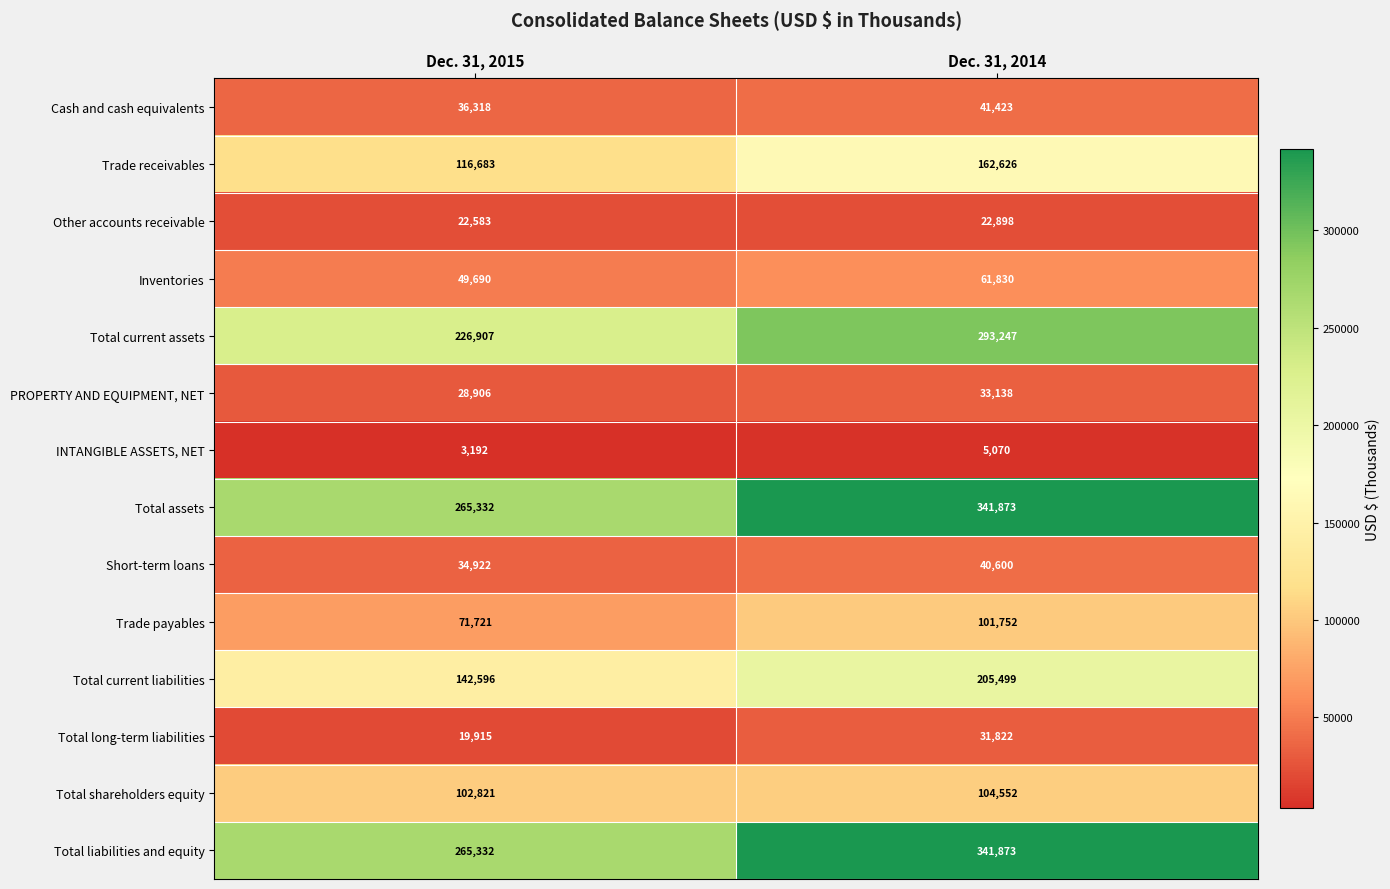

What is the difference between the highest and lowest values at Dec. 31, 2014?

336803